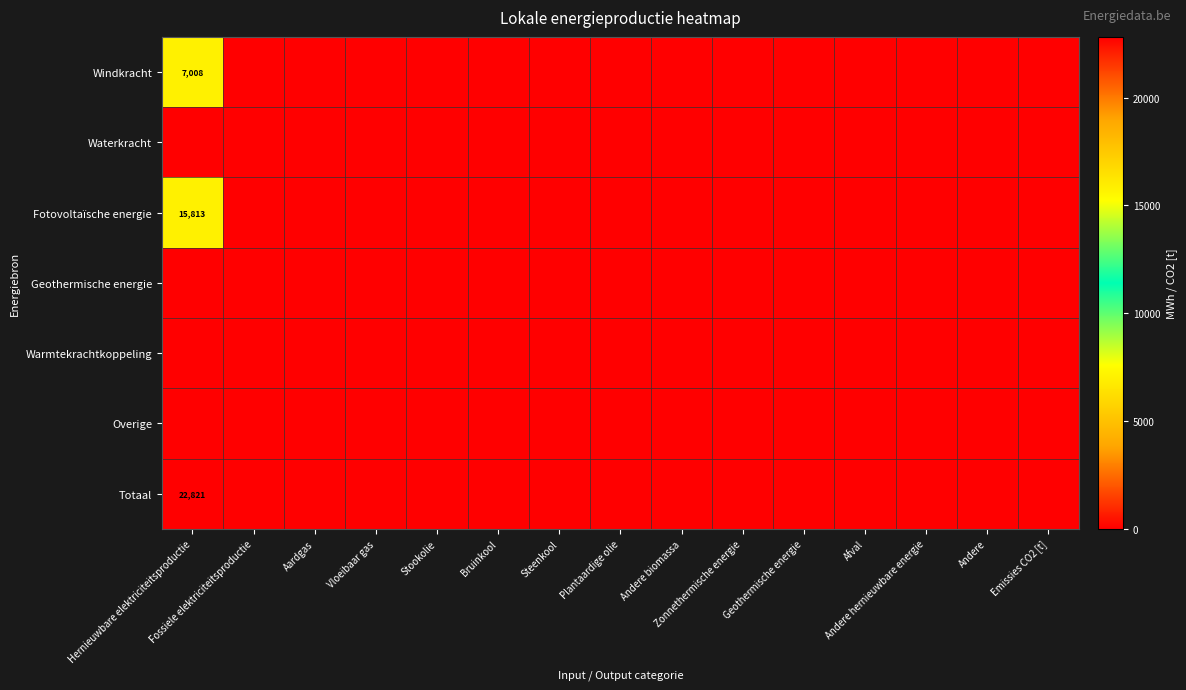

Which label corresponds to the smallest value in the chart?

Fossiele elektriciteitsproductie